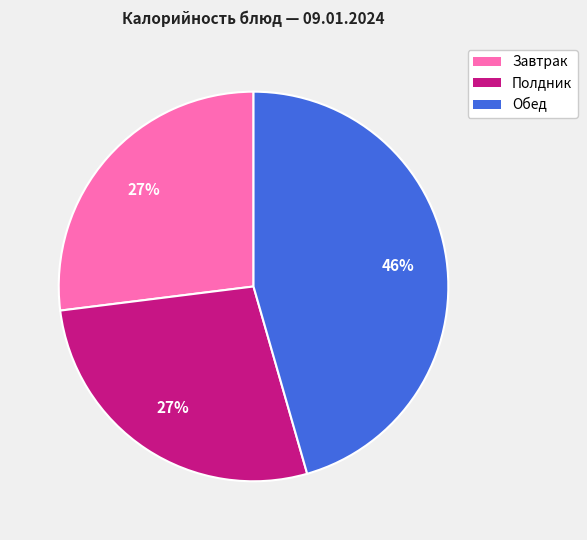

To the nearest percent, what is the average slice percentage?

33%